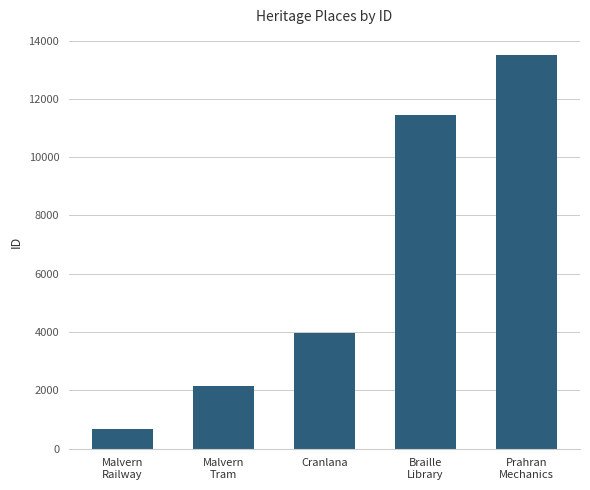

The value at Malvern
Tram is 2138. True or false?

True